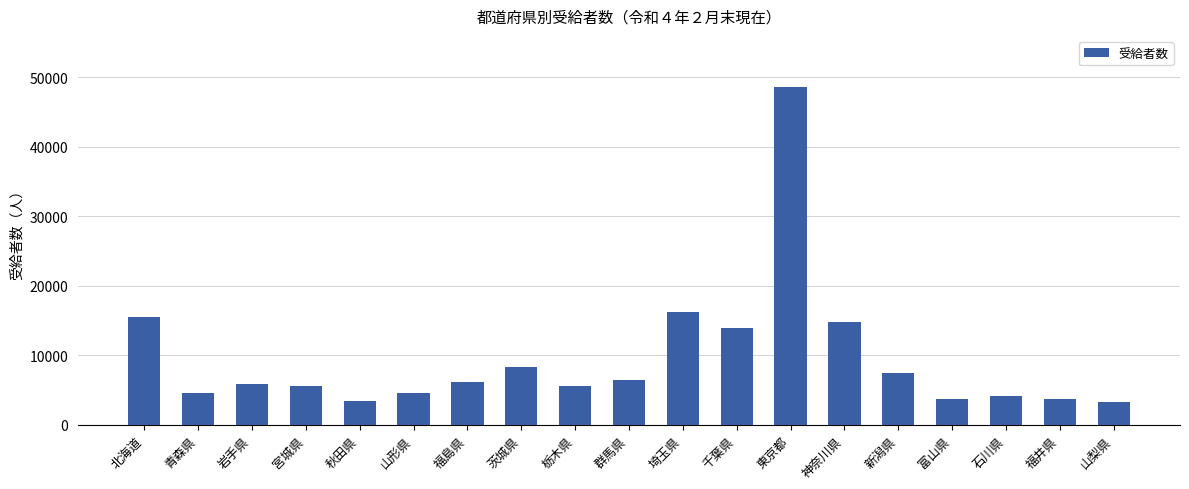

At which label does the data first exceed 5828?

北海道